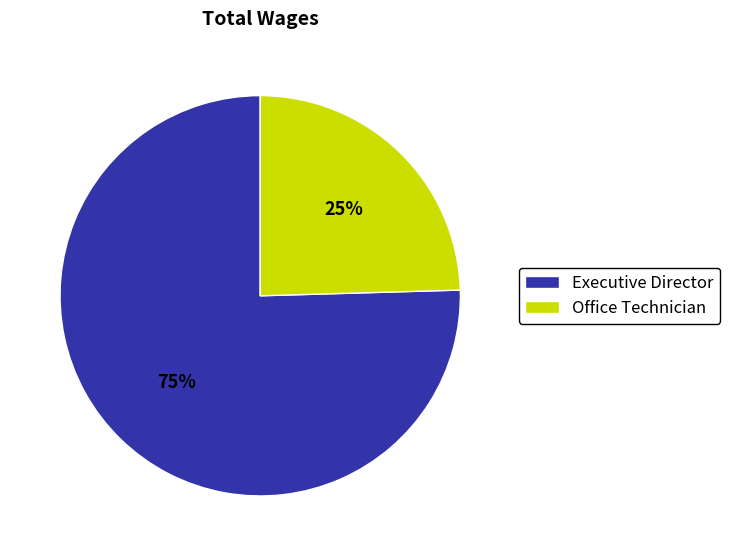

Which has a higher value, Executive Director or Office Technician?

Executive Director